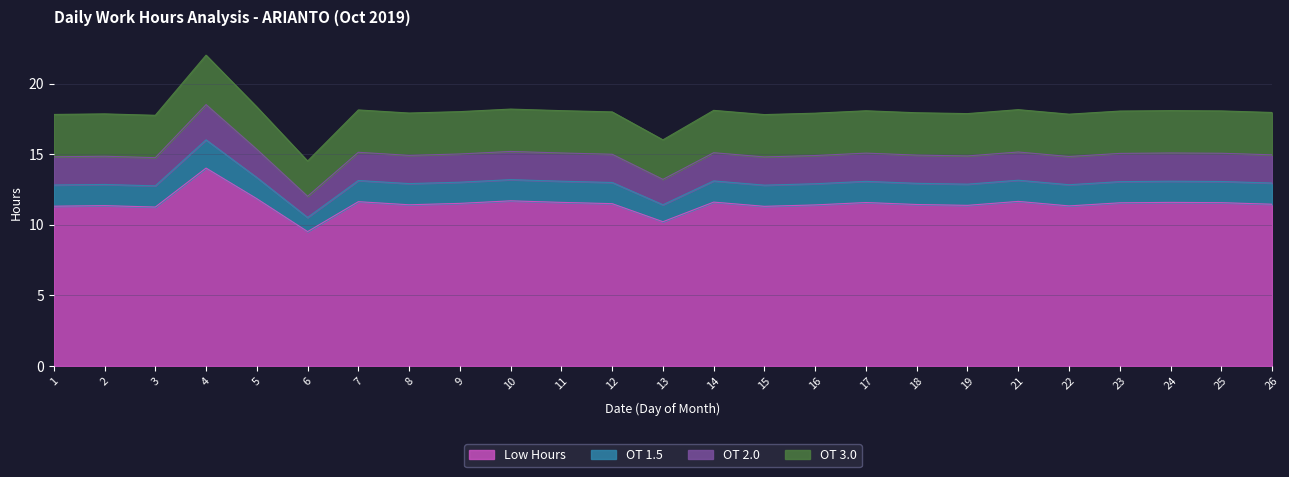

At which label does Low Hours reach its peak?

4